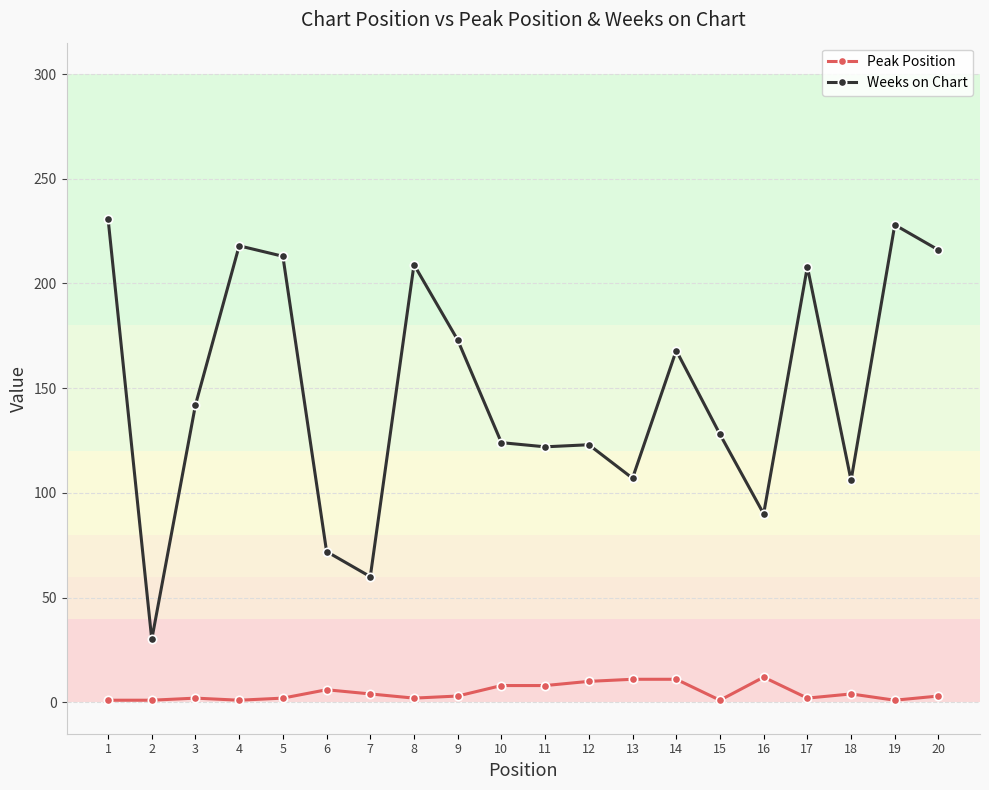

True or false: Peak Position has a value of 1 at 4.

True